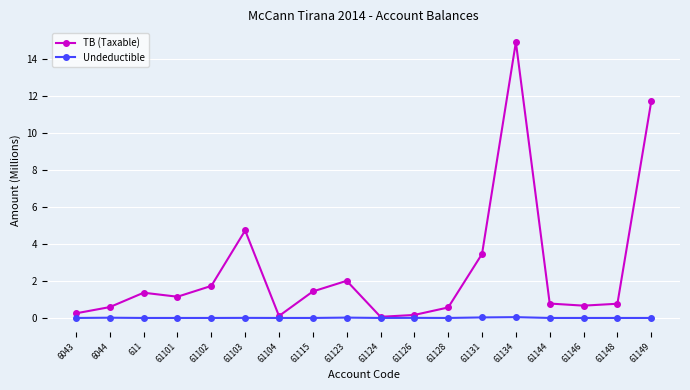

True or false: Undeductible has a value of 0.0 at 61146.

True